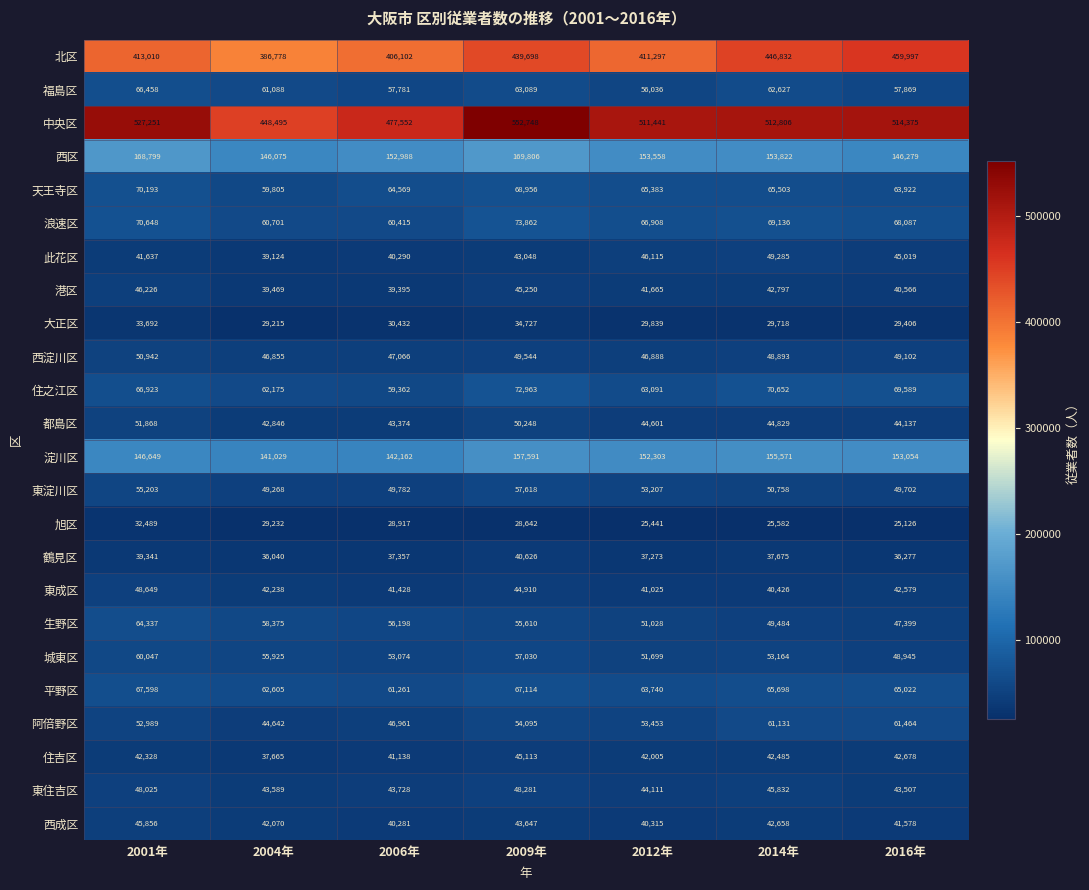

At which label does 生野区 reach its peak?

2001年